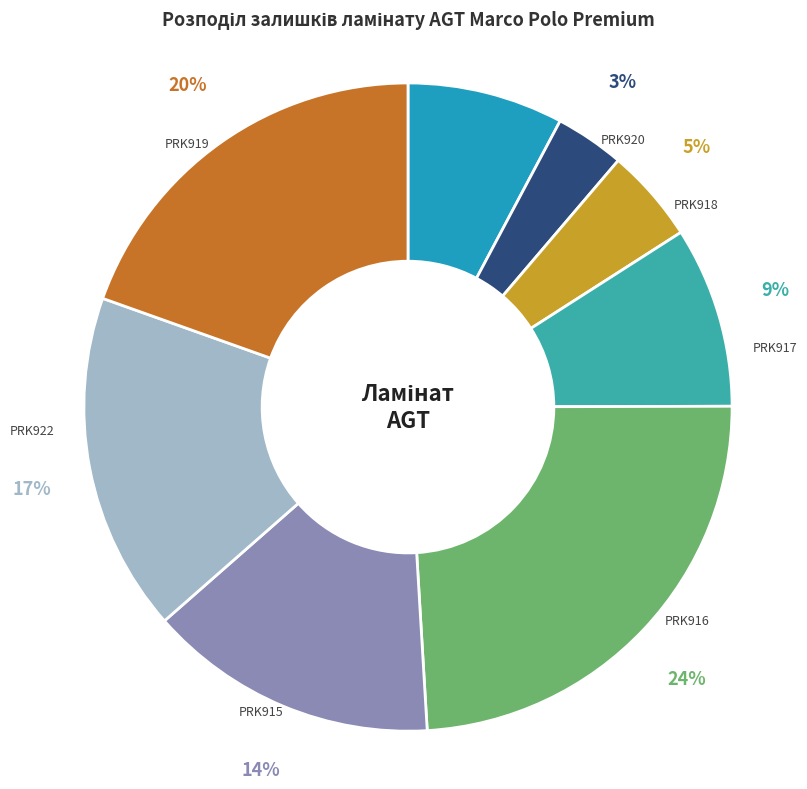

True or false: PRK921 accounts for 1% of the total.

False